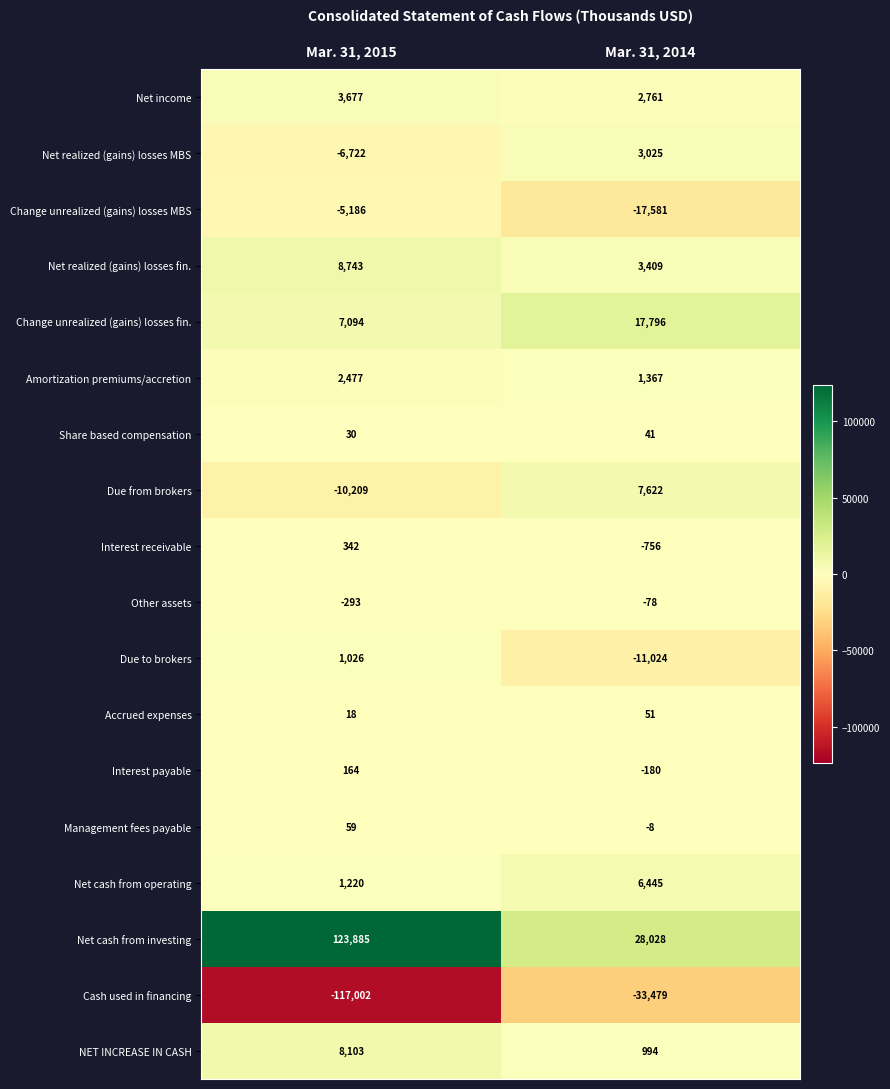

Which series has the widest spread of values?

Net cash from investing